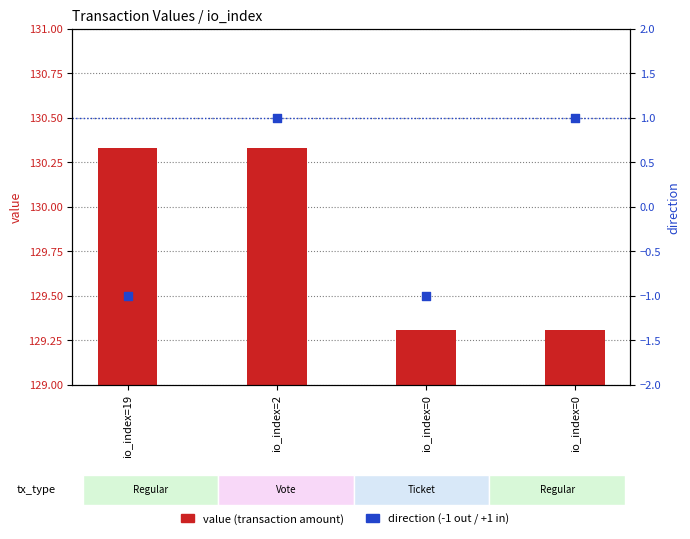

Which series contains the lowest Y value?

direction